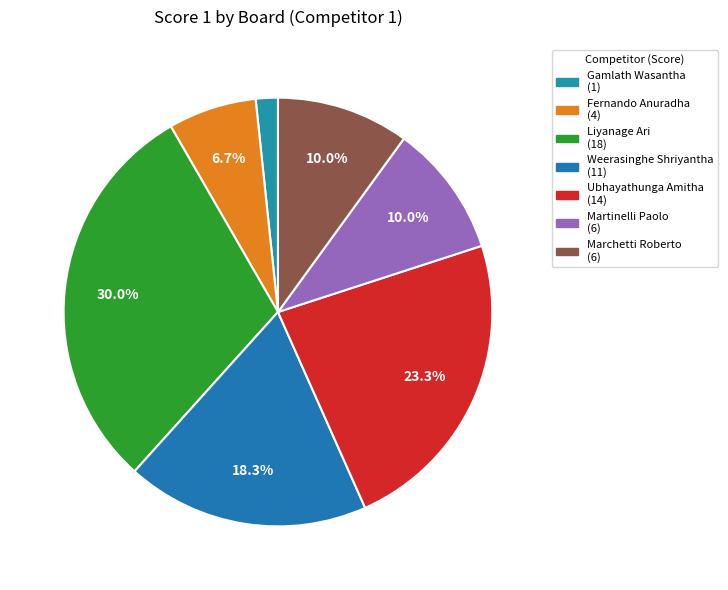

To the nearest percent, what is the difference between the largest and smallest slice percentages?

28%